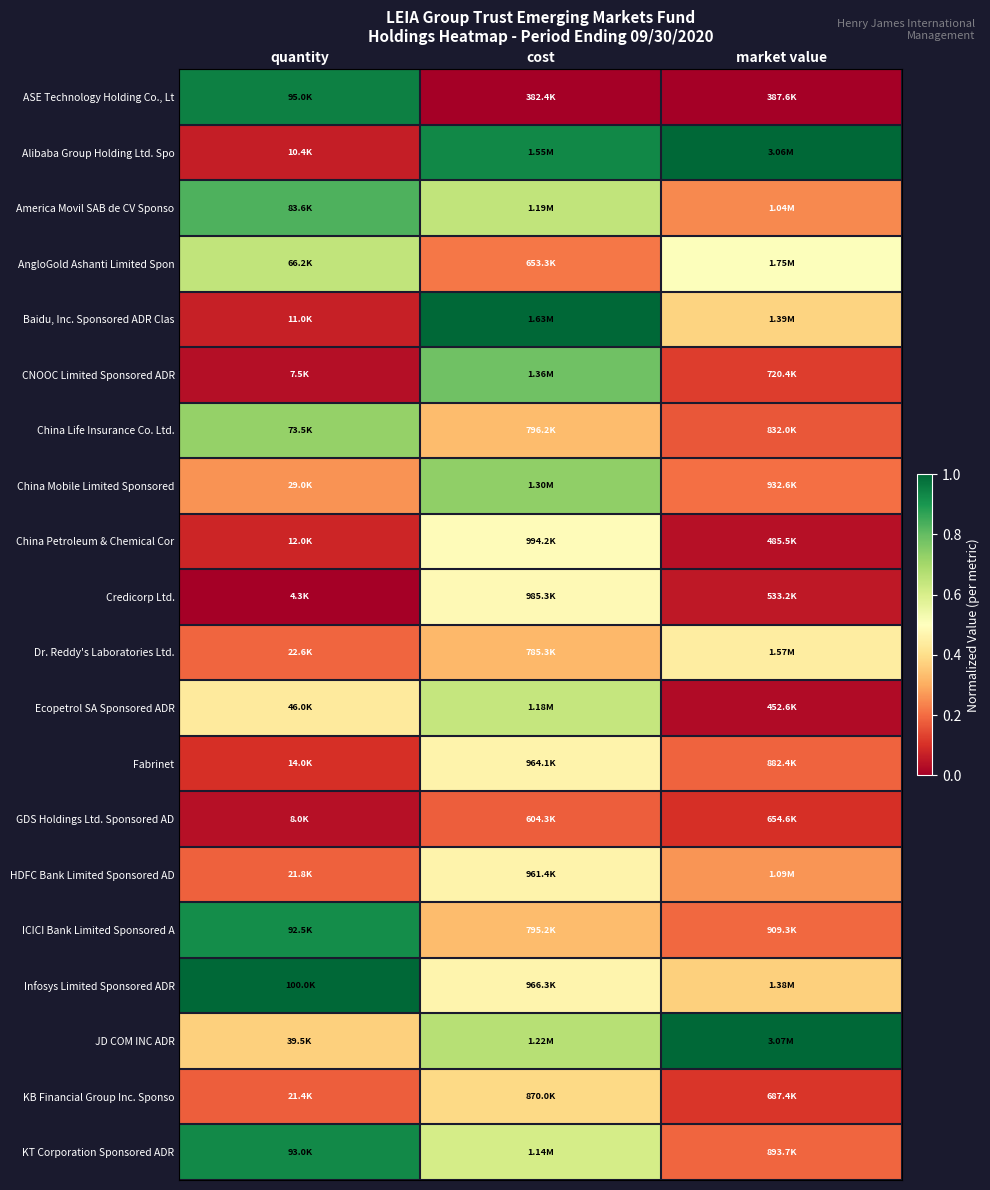

How many data points does each series have?

3